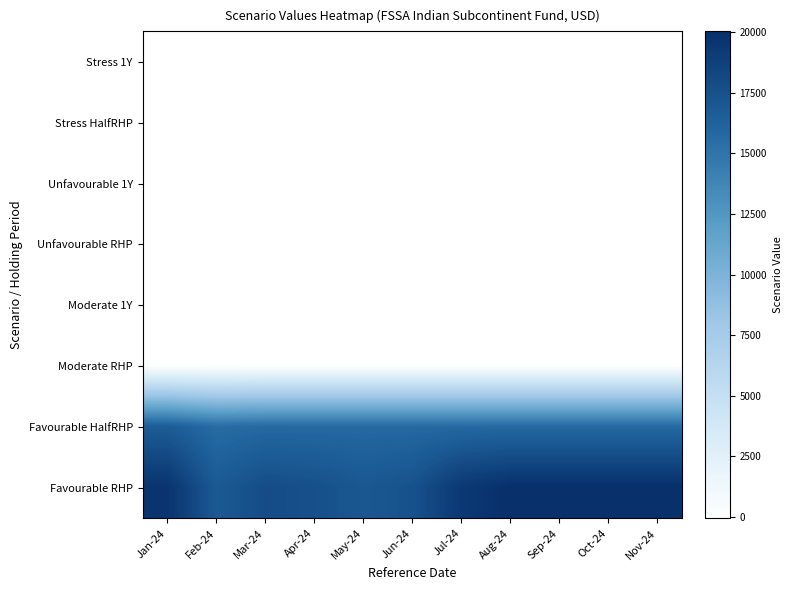

Which series has the widest spread of values?

Favourable RHP